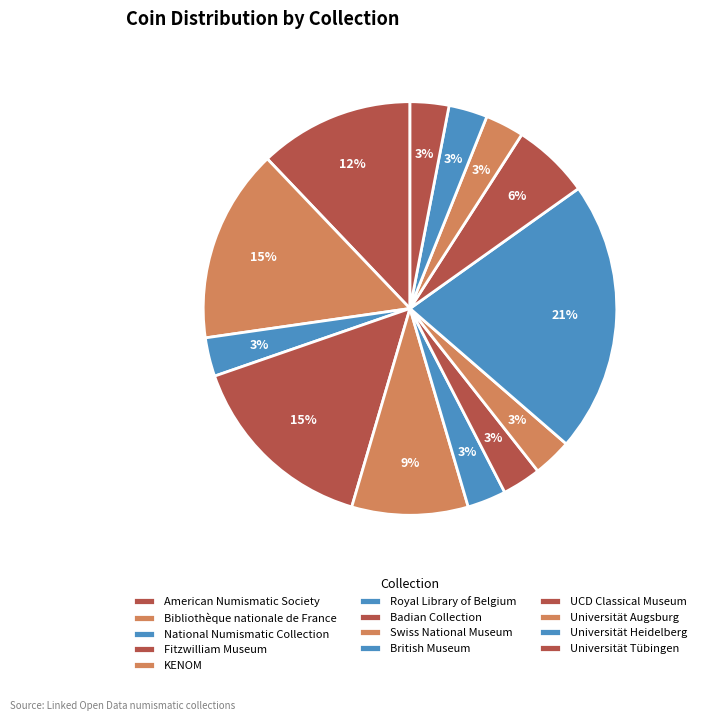

To the nearest percent, what portion does UCD Classical Museum represent?

6%